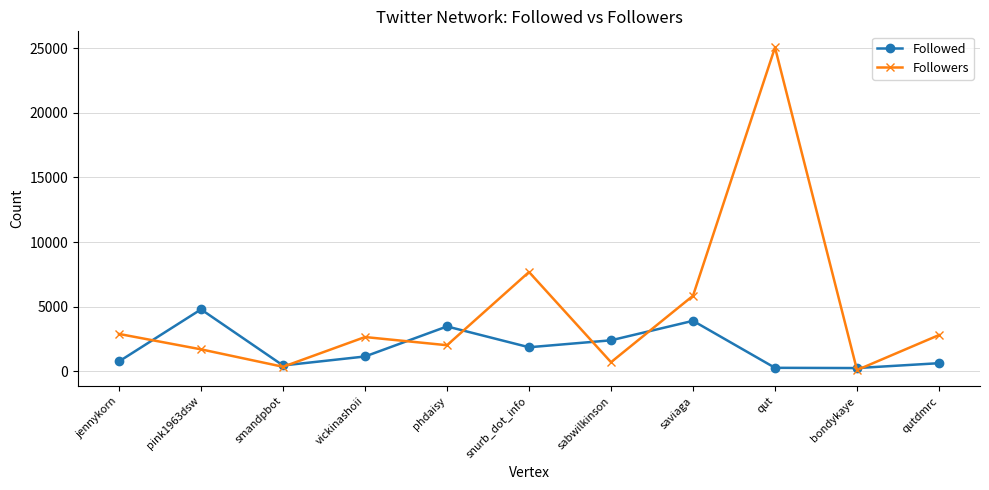

List the series in order of their overall mean, lowest first.

Followed, Followers